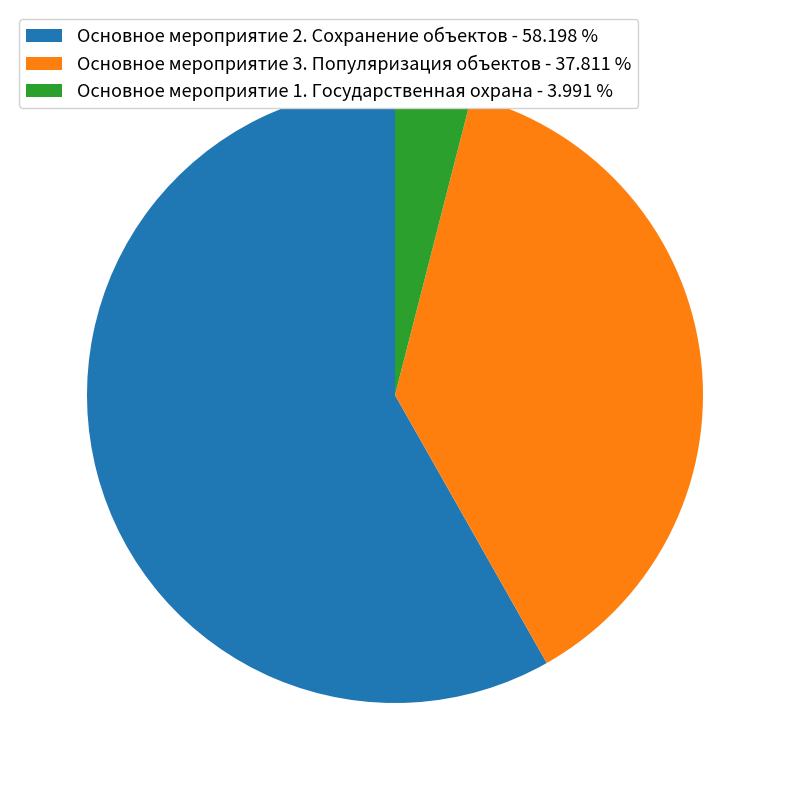

Does Основное мероприятие 1. Государственная охрана - 3.991 % represent more than half of the total?

No